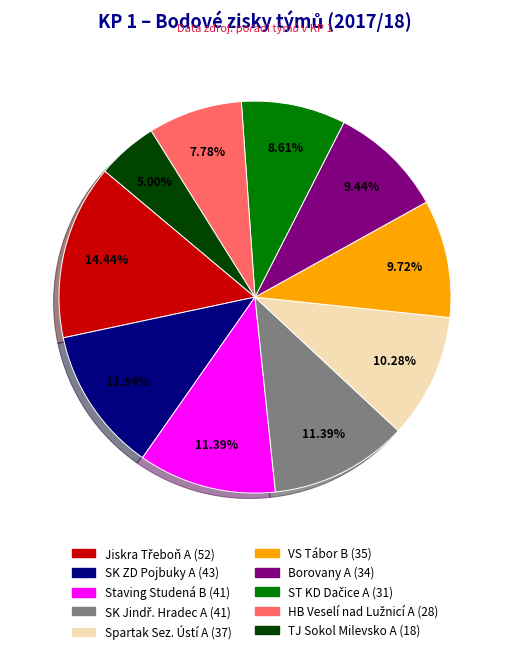

What percentage is NOT represented by TJ Sokol Milevsko A?

95.0%